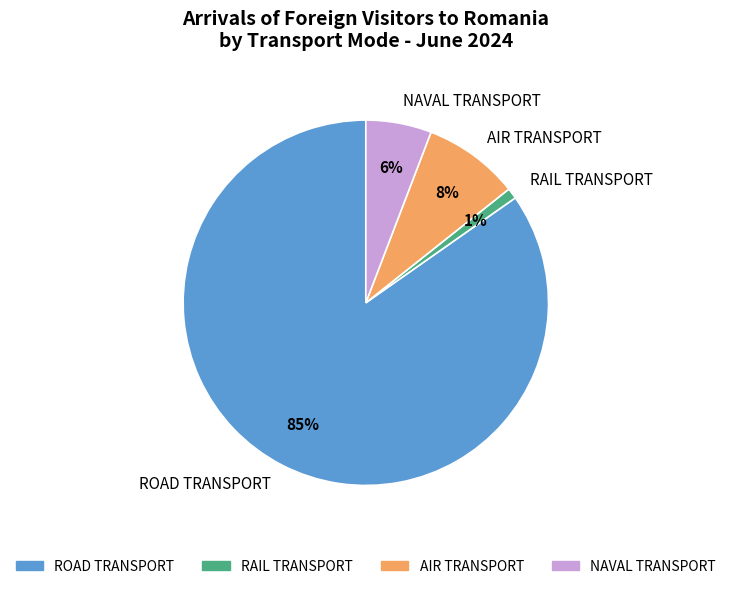

Is the sum of ROAD TRANSPORT and AIR TRANSPORT greater than half?

Yes